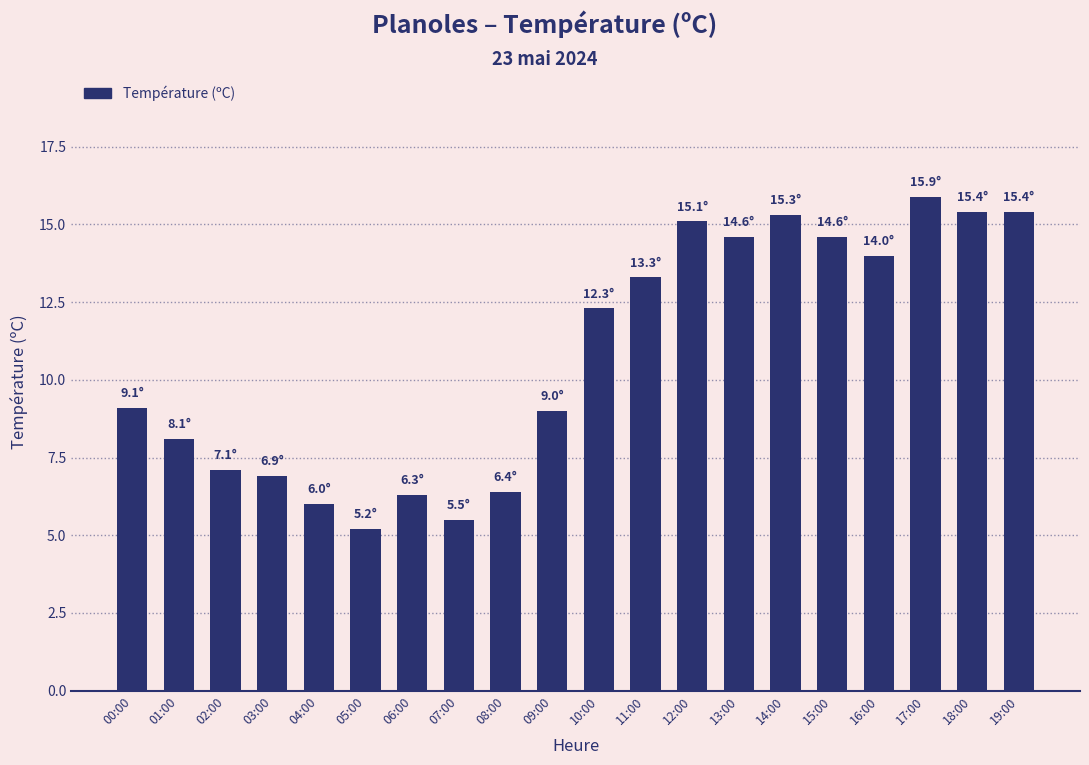

At which category does the chart reach its minimum across all series?

05:00